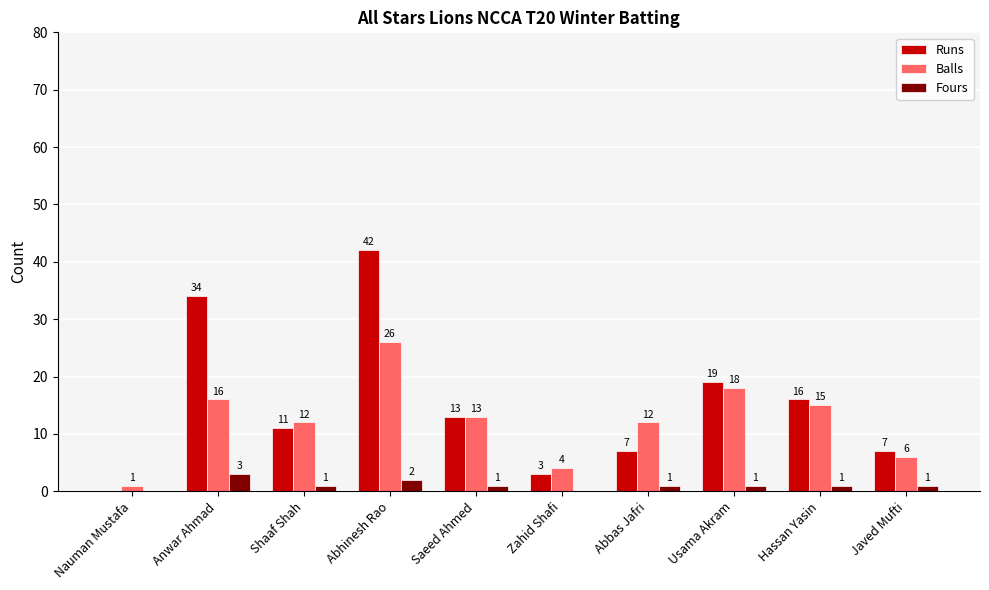

Where does the Fours series first go above 1?

Anwar Ahmad